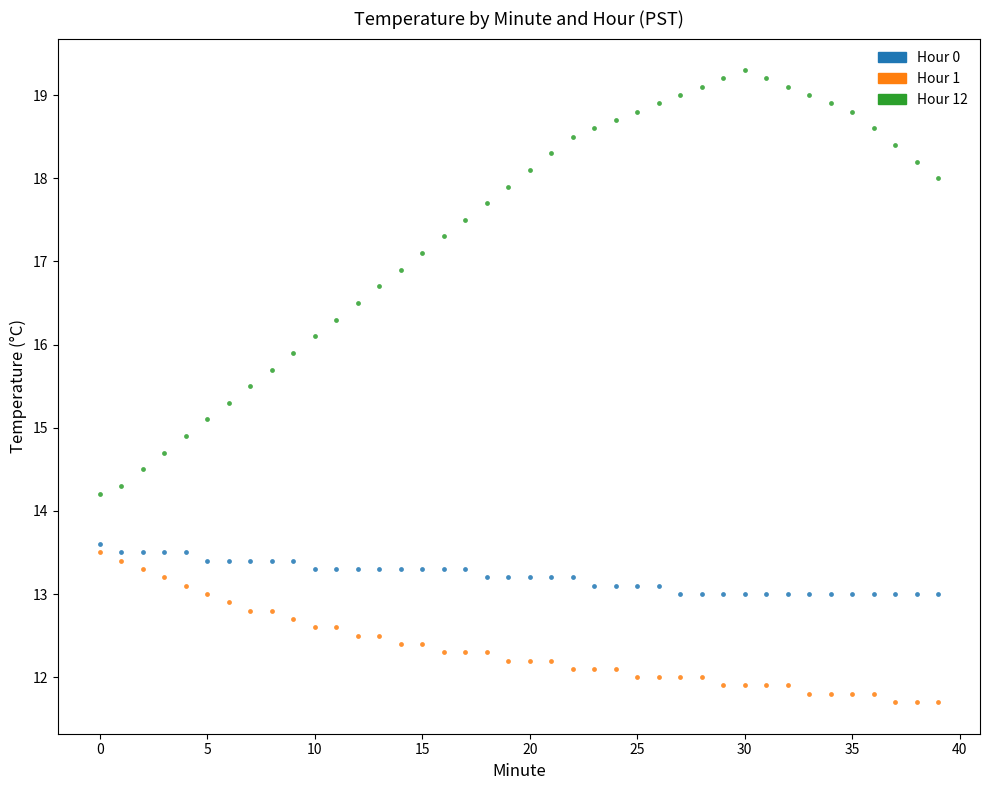

Across all data points, what is the range of Y values (max minus min)?

7.6